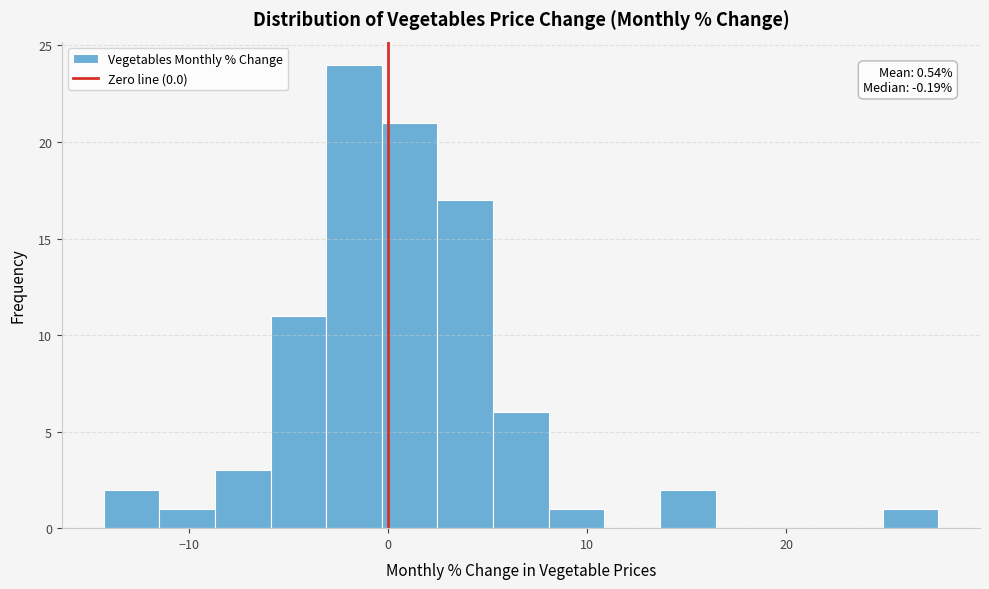

Read against the x-axis, roughly where is the centre of the tallest bar?

-2